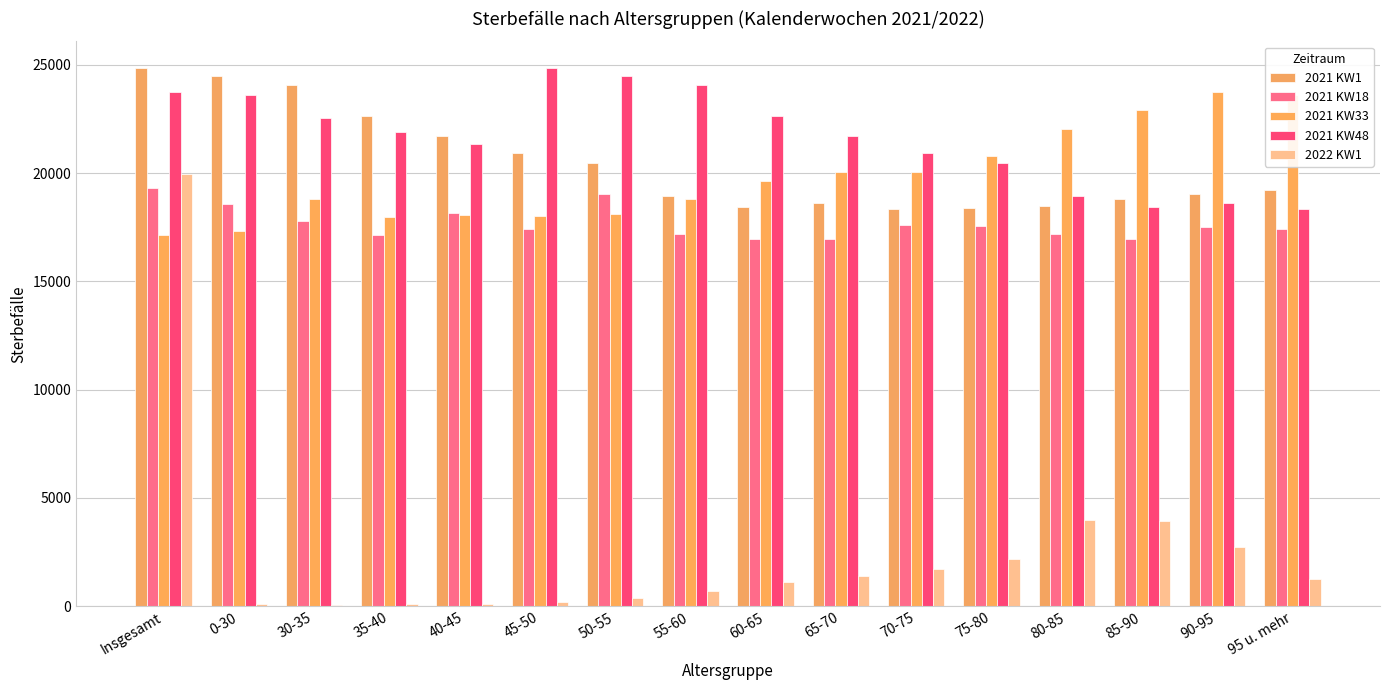

Where does the 2022 KW1 series first go above 1271?

Insgesamt